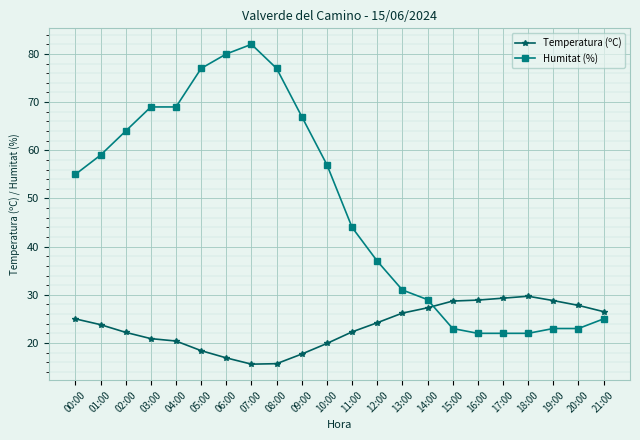

At 03:00, list the series in order from largest to smallest.

Humitat (%), Temperatura (ºC)